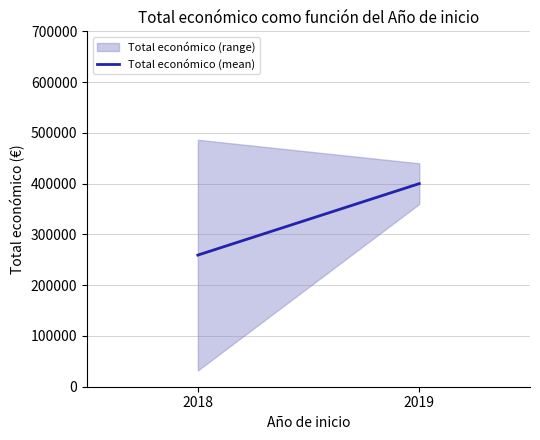

Reading right to left, extract all data points from this chart.

400025.0	259266.7